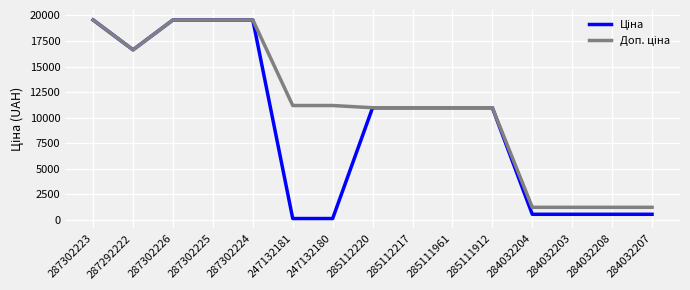

What is the total value across all series at 285111961?

21928.8